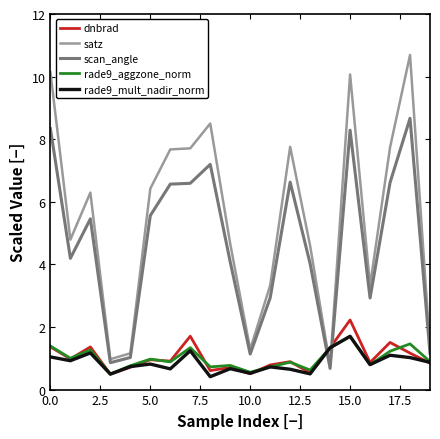

Which series has the largest range (max minus min)?

satz